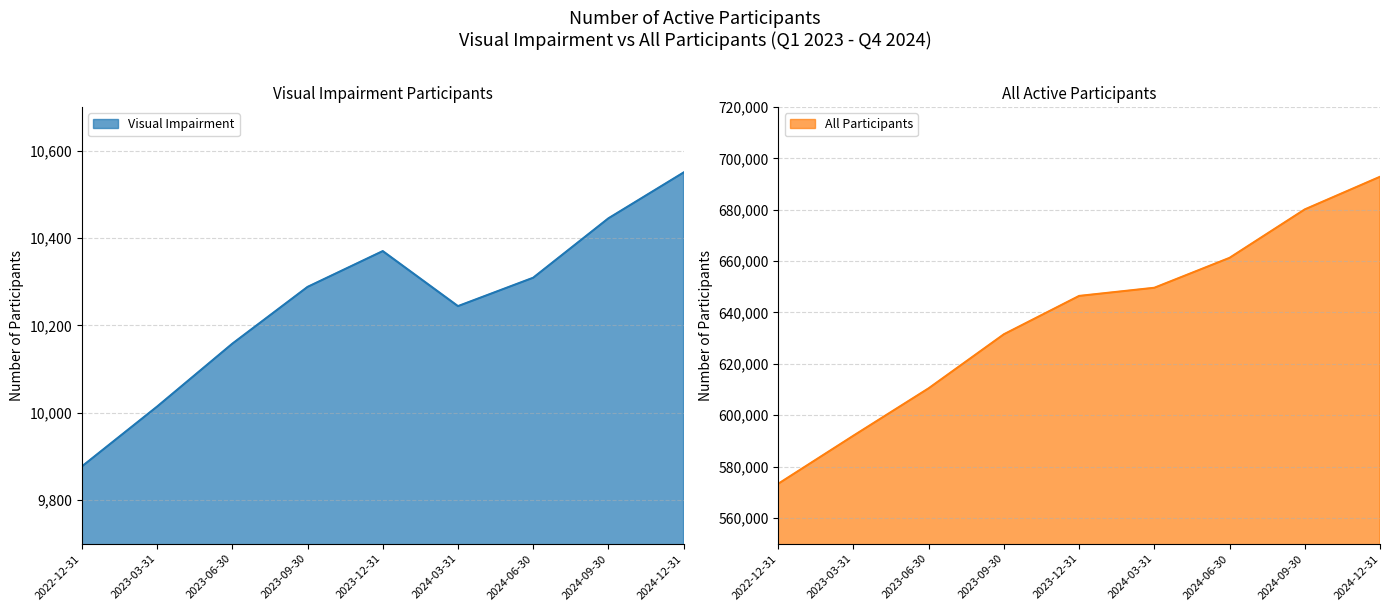

How many distinct data groups are displayed?

2